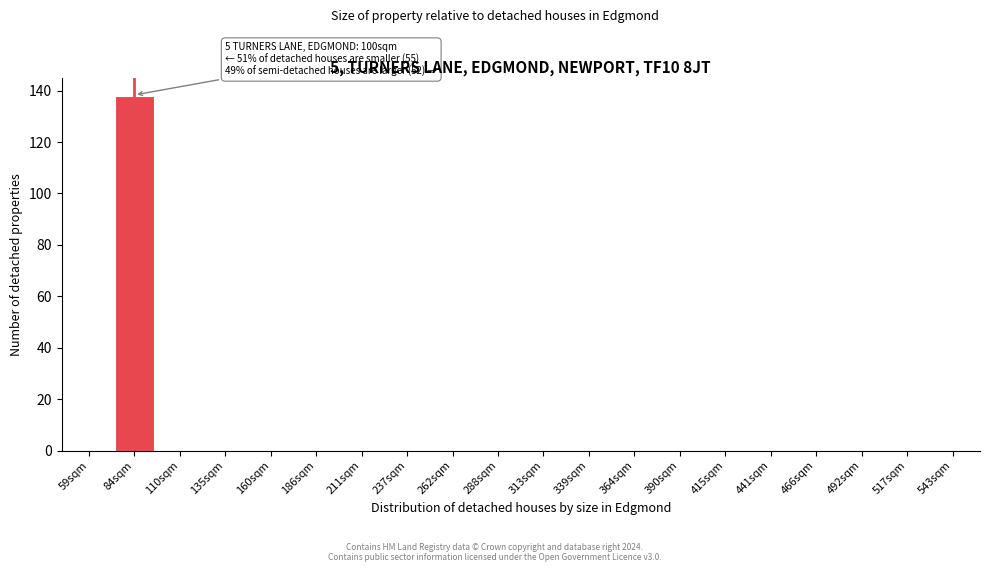

Reading left to right, transcribe all the data shown in this chart.

59sqm=0	84sqm=138	110sqm=0	135sqm=0	160sqm=0	186sqm=0	211sqm=0	237sqm=0	262sqm=0	288sqm=0	313sqm=0	339sqm=0	364sqm=0	390sqm=0	415sqm=0	441sqm=0	466sqm=0	492sqm=0	517sqm=0	543sqm=0